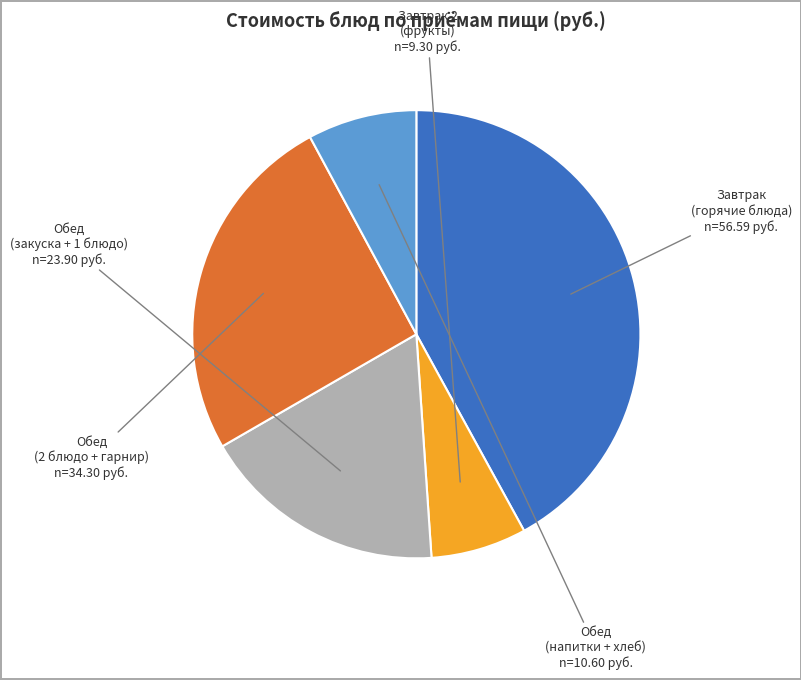

Approximately how many times larger is the value at Обед (напитки + хлеб) compared to Обед (2 блюдо + гарнир)?

0.3